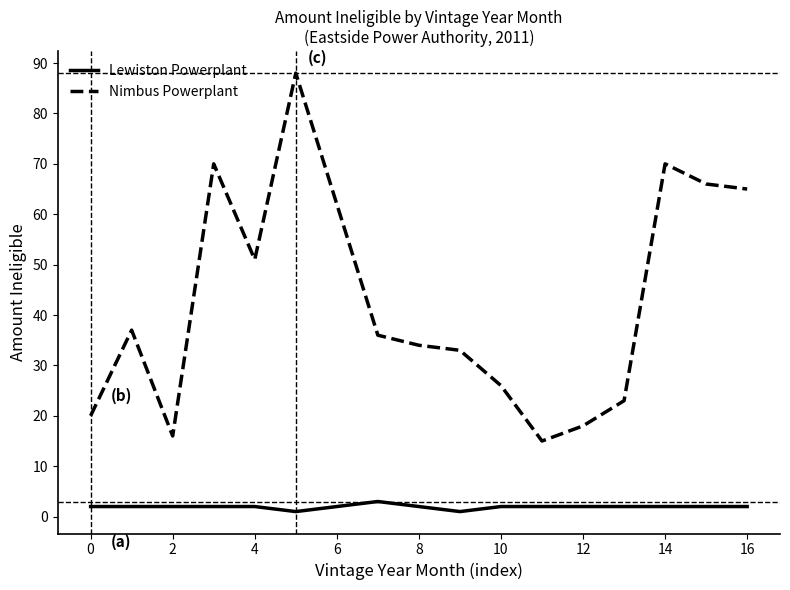

Reading left to right, extract all data points from this chart.

Lewiston Powerplant: 2	2	2	2	2	1	2	3	2	1	2	2	2	2	2	2	2
Nimbus Powerplant: 20	37	16	70	51	88	62	36	34	33	26	15	18	23	70	66	65